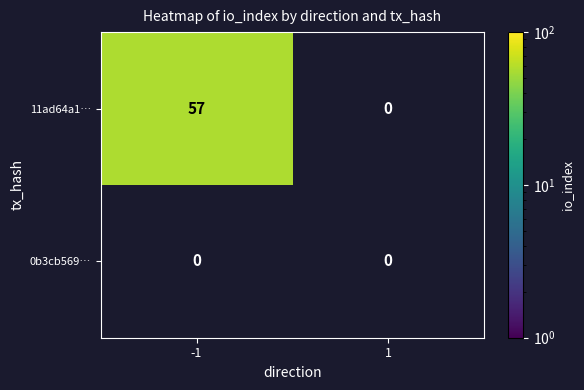

Reading right to left, list all the values displayed in this chart.

-1: 1=0	-1=57
1: 1=0	-1=0